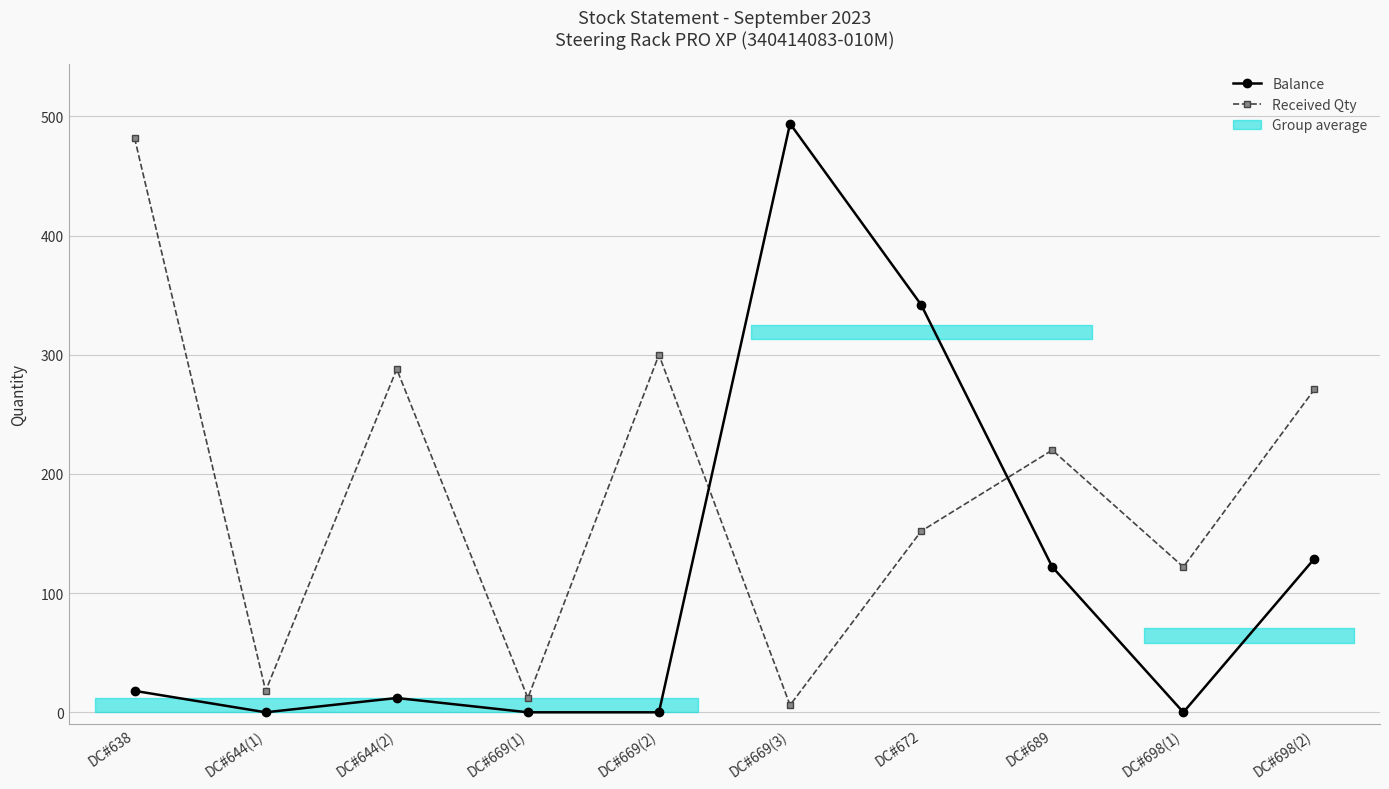

At which category does Received Qty reach its first local peak?

DC#644(2)